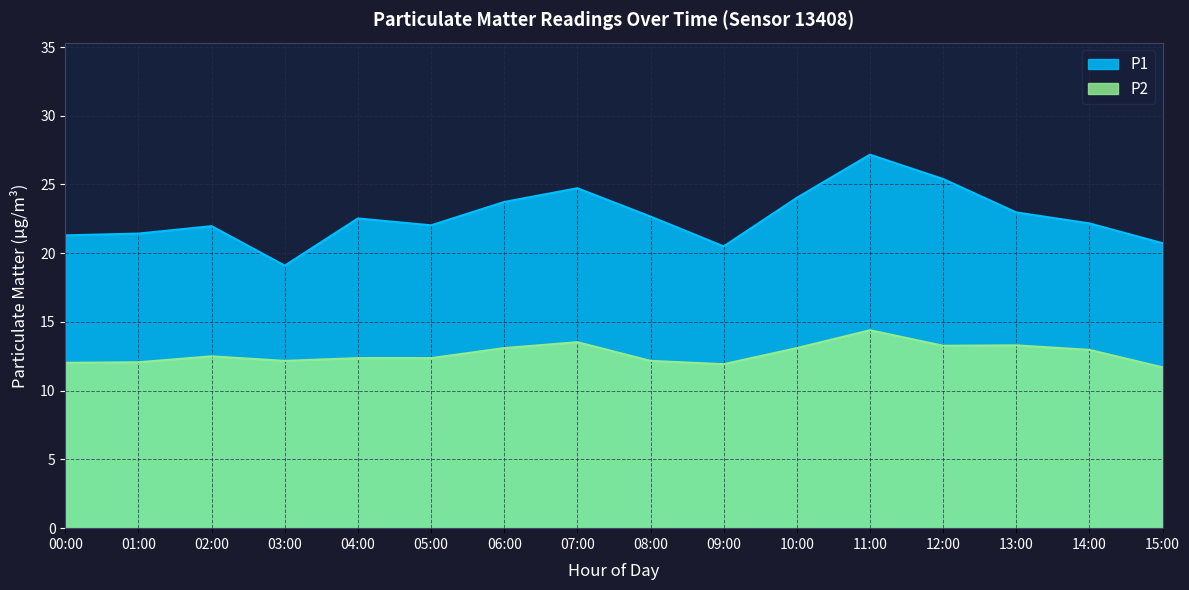

The value of P2 at 12:00 is 2.7. True or false?

False